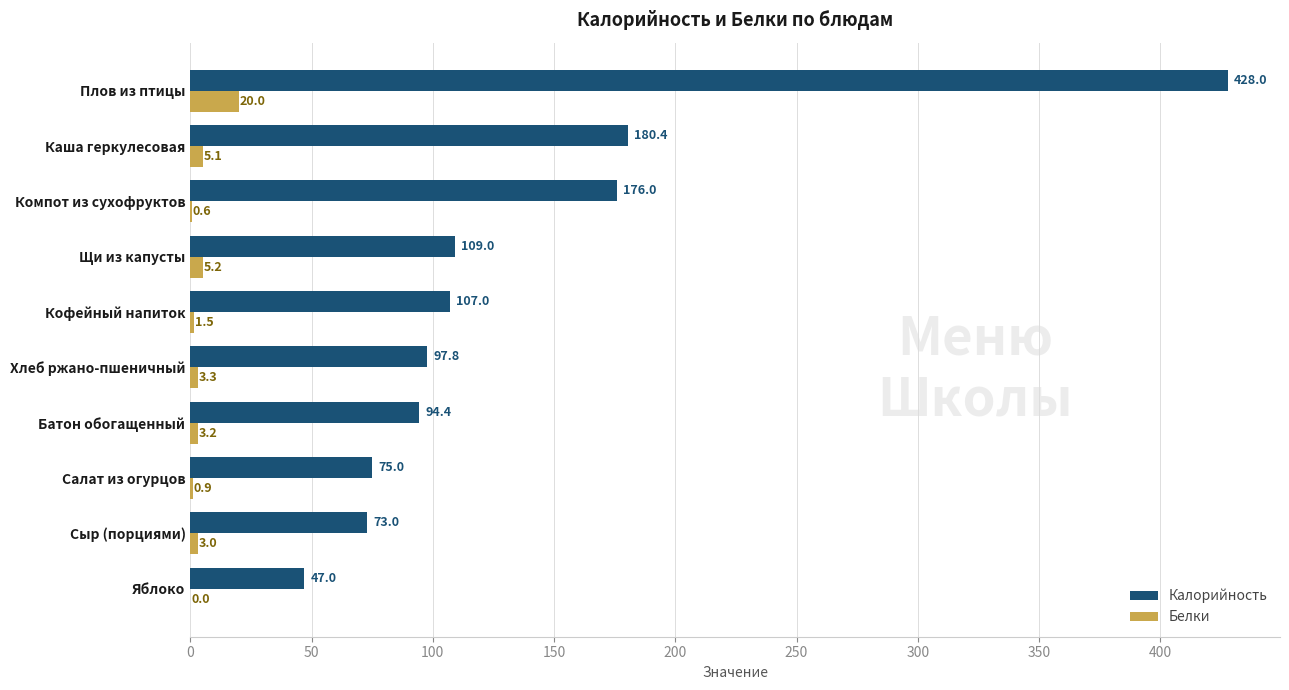

What are all the series names shown in the legend?

Калорийность, Белки